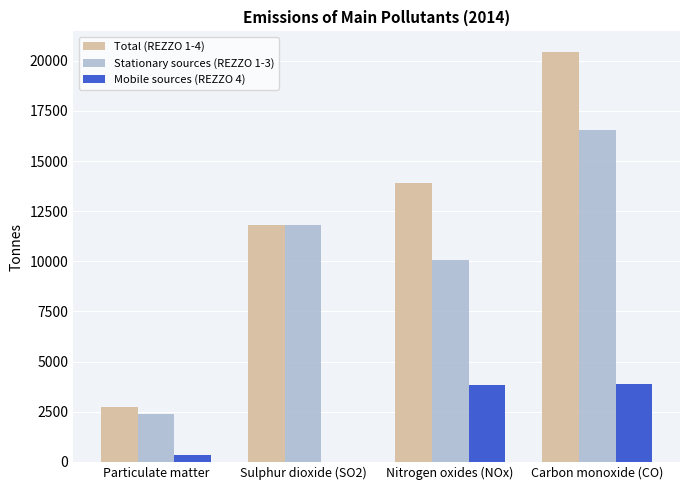

What is the spread (max minus min) of values at Carbon monoxide (CO)?

16534.4